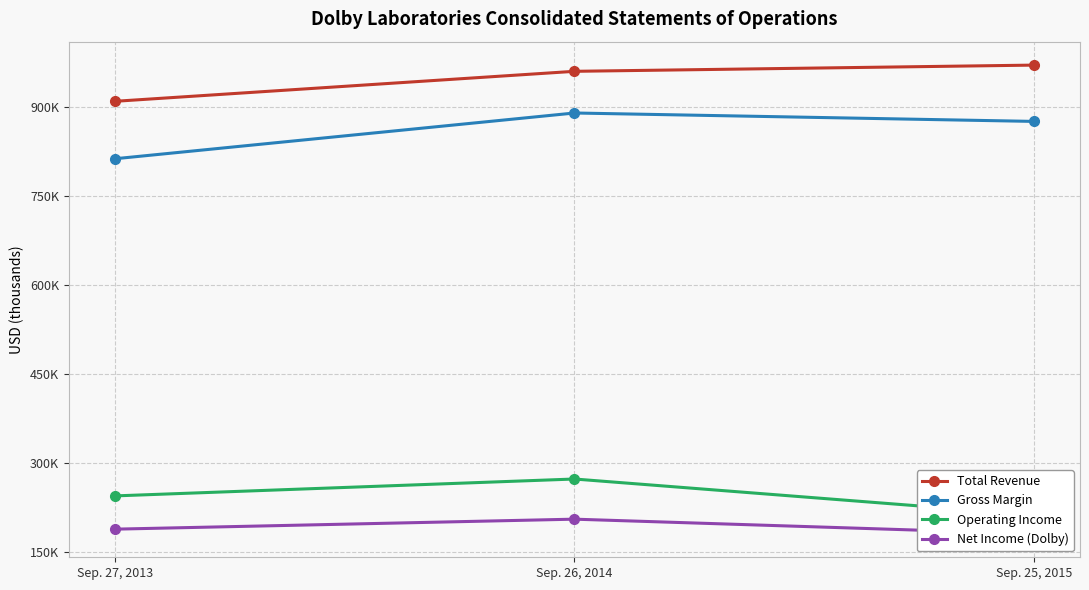

What is the maximum value for Net Income (Dolby)?

206103